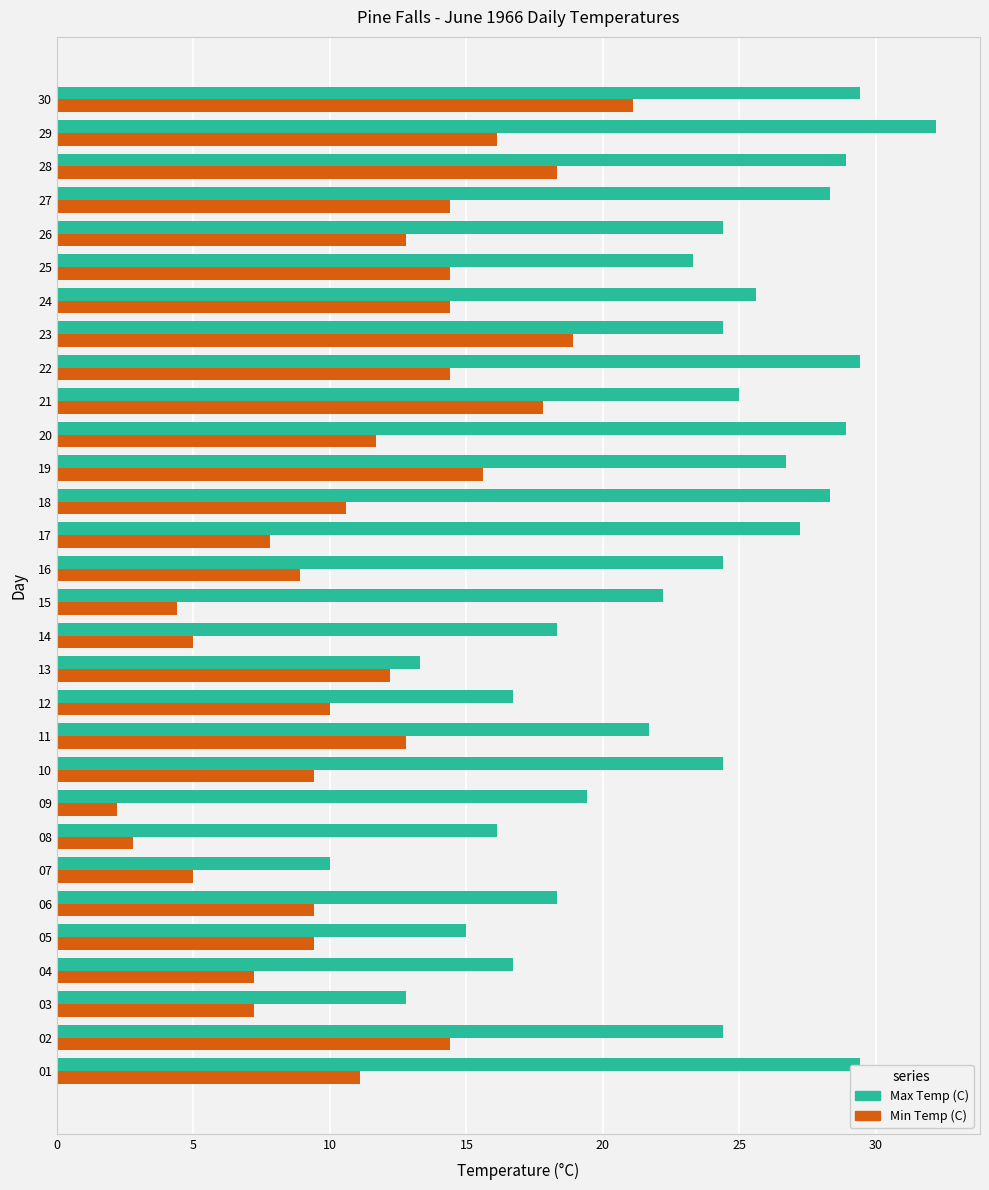

Between 23 and 27, which series saw the biggest shift?

Min Temp (C)